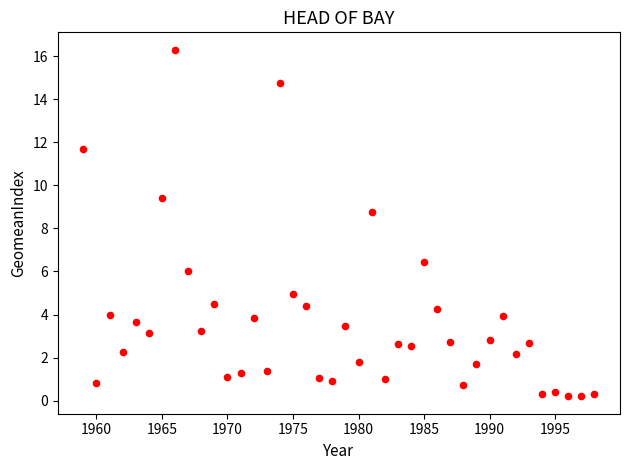

What Y value in the scatter plot is closest to 8?

8.8